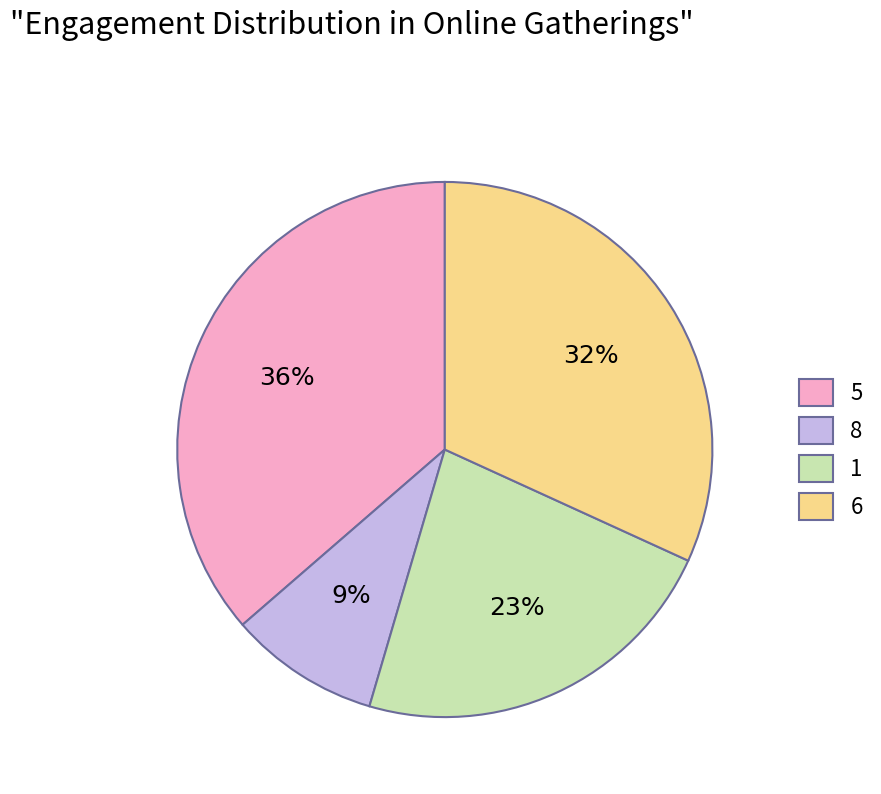

Which category has the biggest portion of the pie?

5